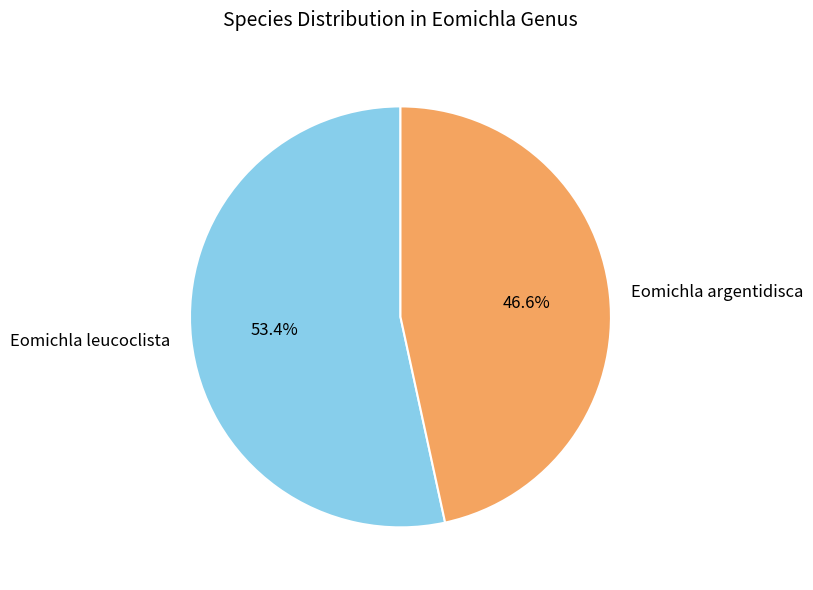

True or false: Eomichla argentidisca accounts for 41% of the total.

False